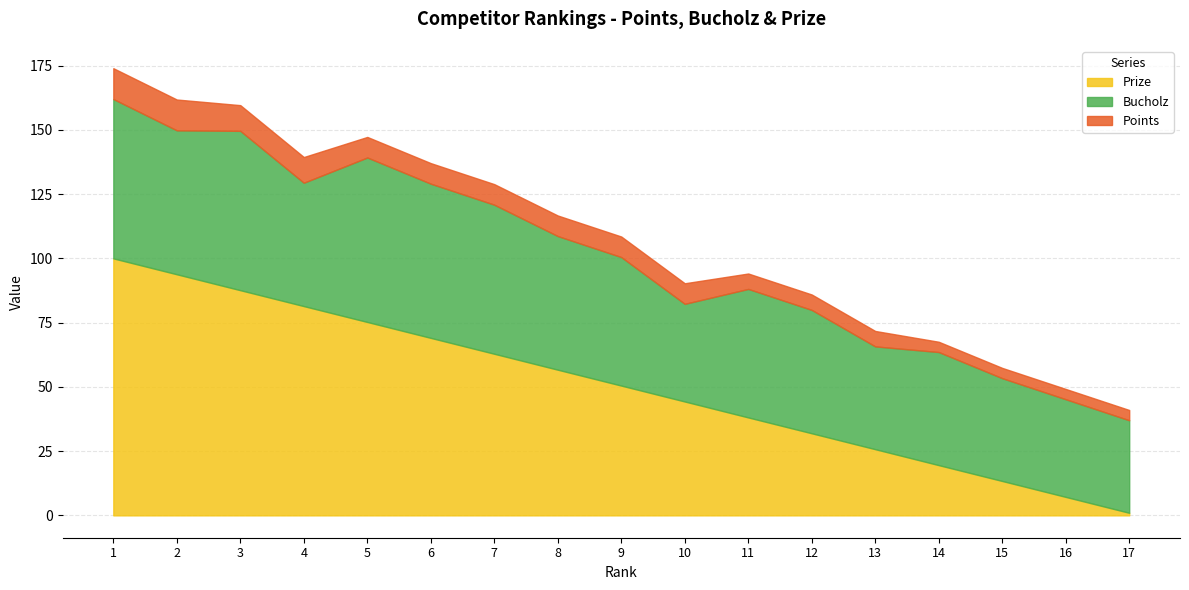

How many times do Prize and Bucholz cross each other?

1